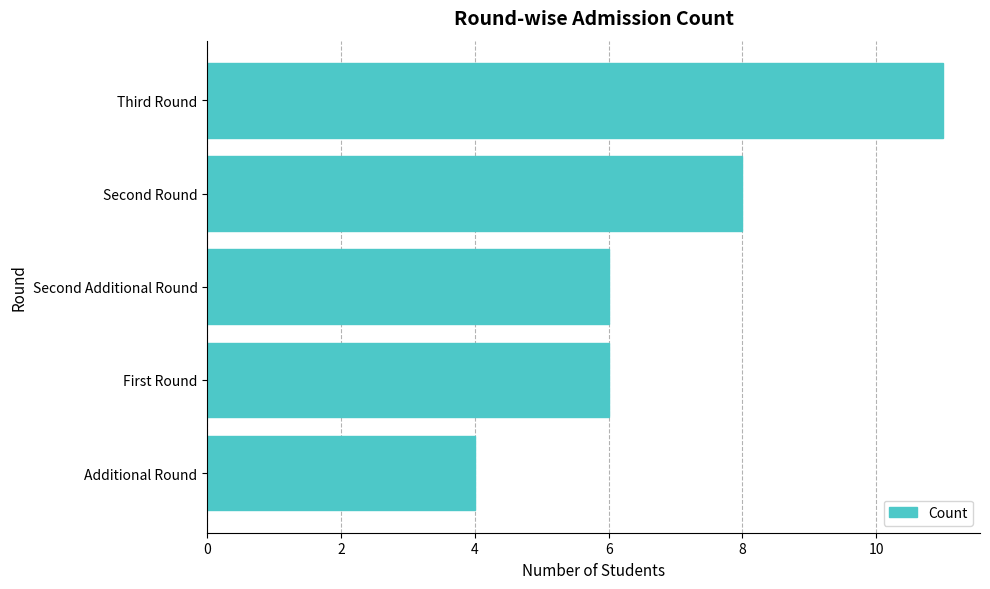

What is the sum of all values?

35